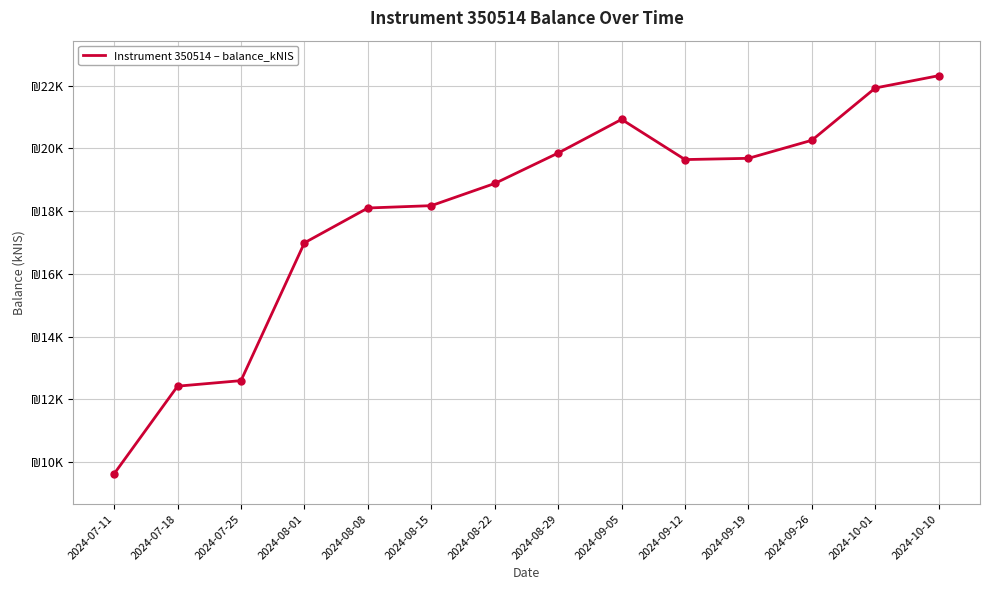

List the labels in order of value, smallest first.

2024-07-11, 2024-07-18, 2024-07-25, 2024-08-01, 2024-08-08, 2024-08-15, 2024-08-22, 2024-09-12, 2024-09-19, 2024-08-29, 2024-09-26, 2024-09-05, 2024-10-01, 2024-10-10